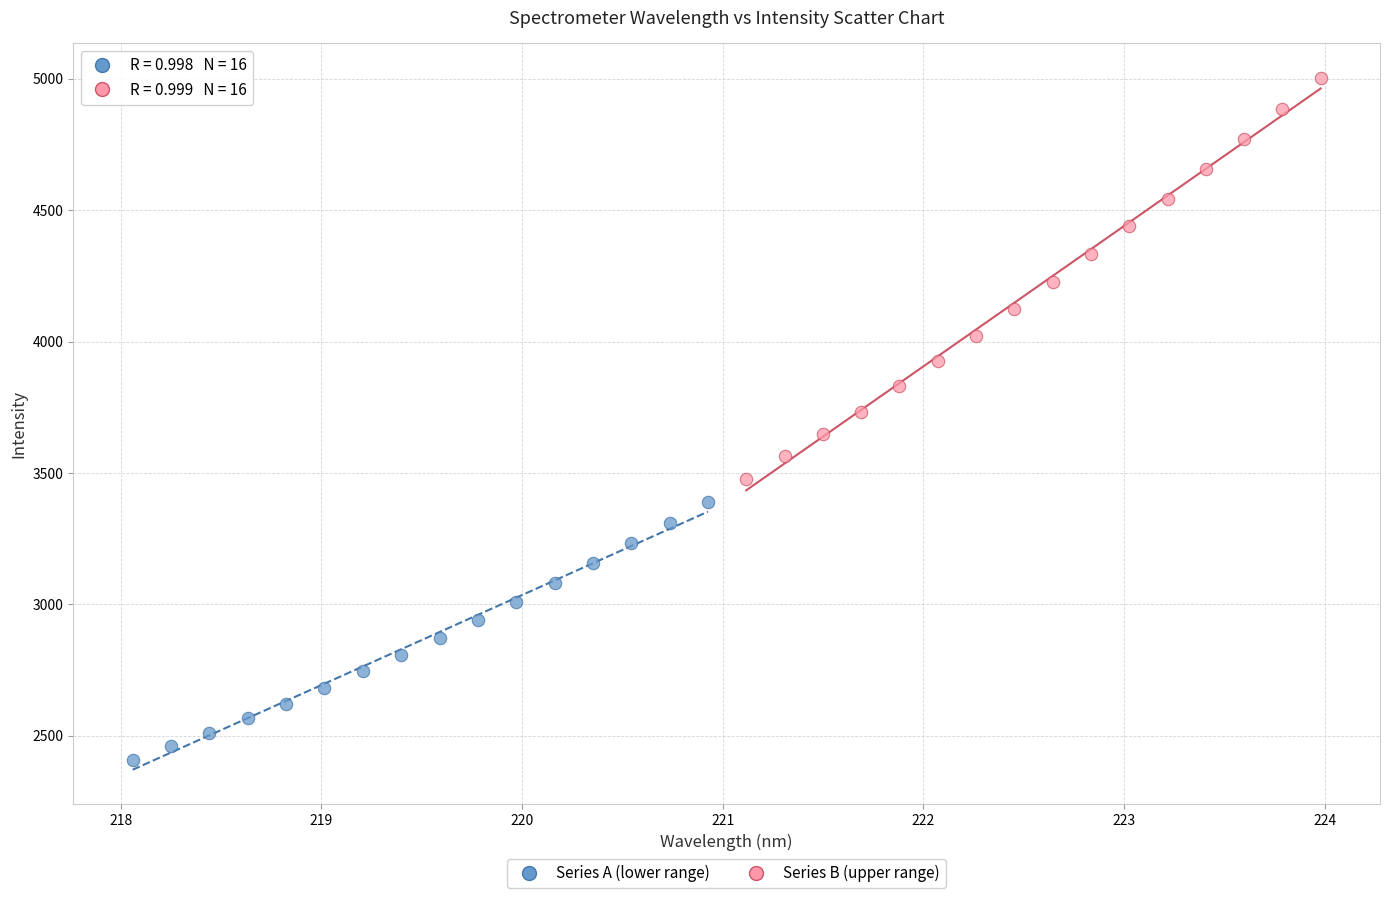

Which series reaches the maximum Y coordinate?

Series B (upper range)